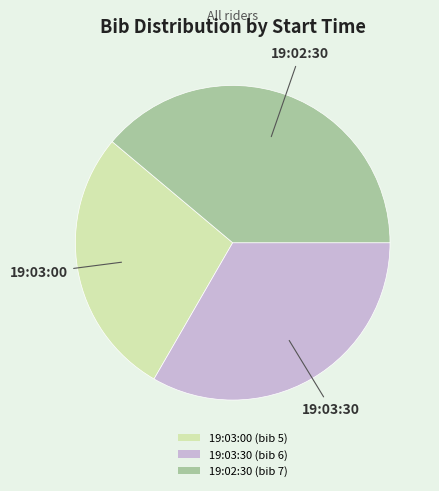

Which has a higher value, 19:02:30 or 19:03:00?

19:02:30